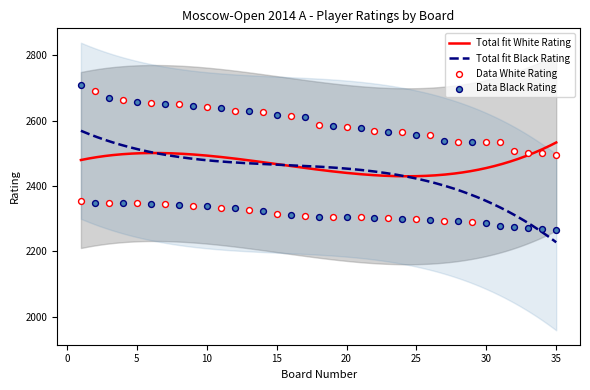

Is the value of Black Rating at 20 greater than the value of White Rating at 4?

No